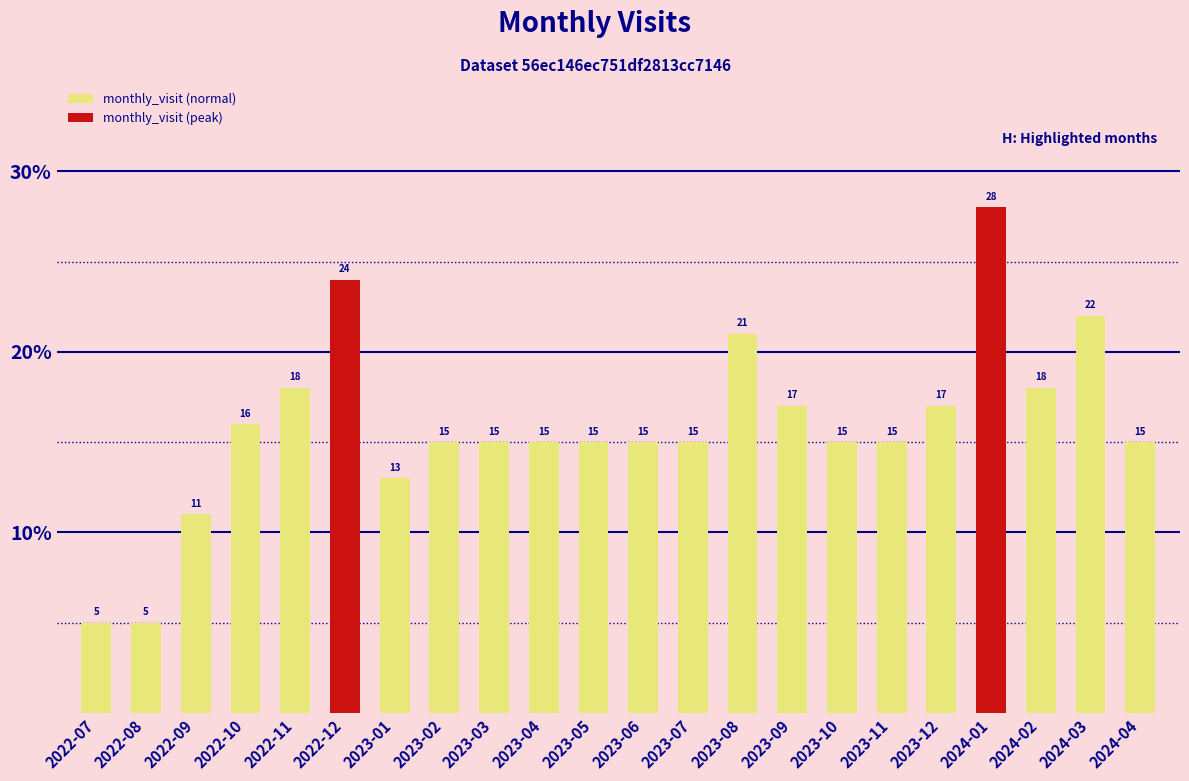

What is the approximate value at 2023-05, to the nearest 5?

15